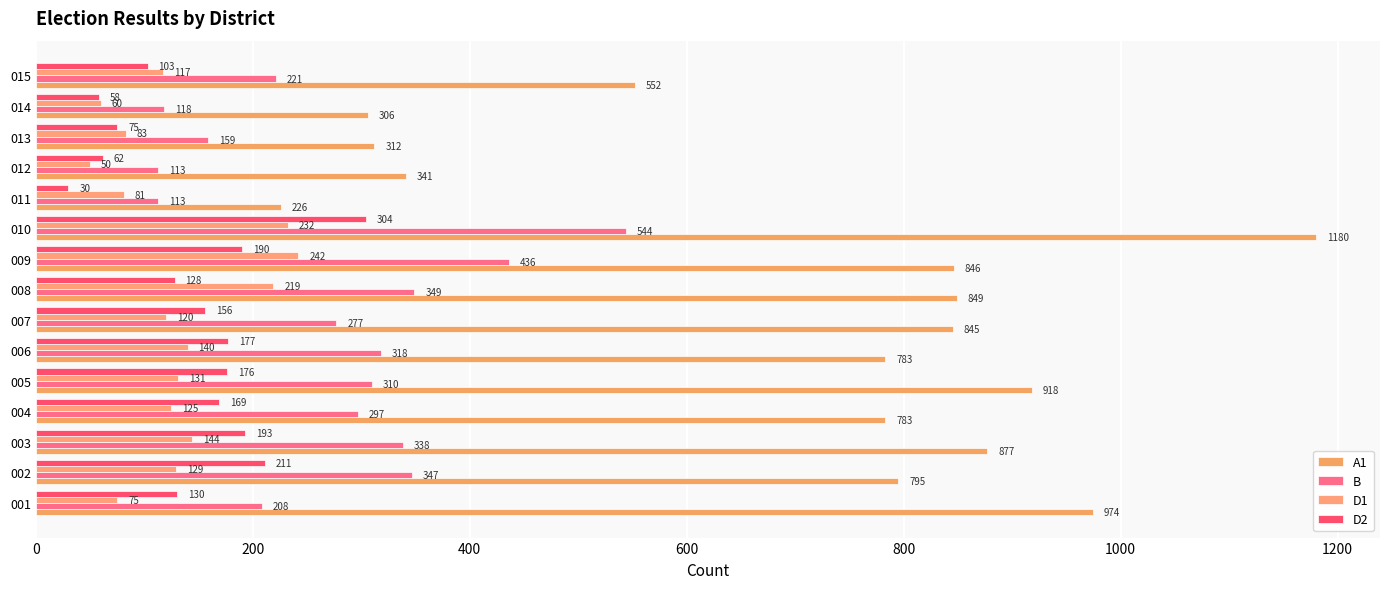

How many data points in D2 are less than 156?

7